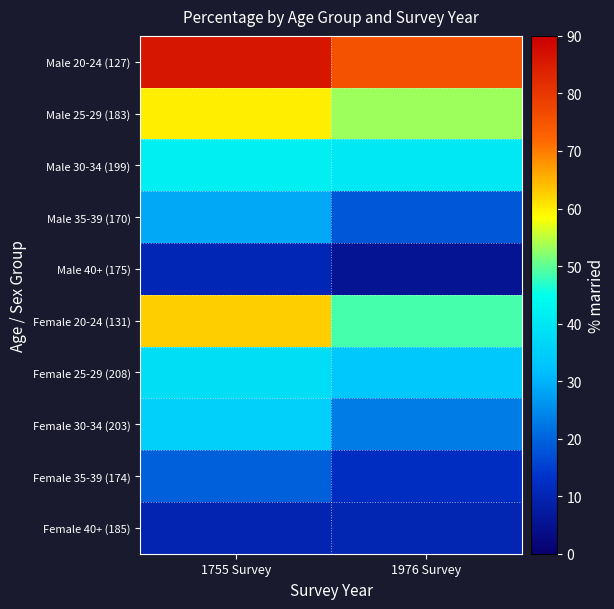

Which has a higher value, 1976 Survey or 1755 Survey?

1755 Survey